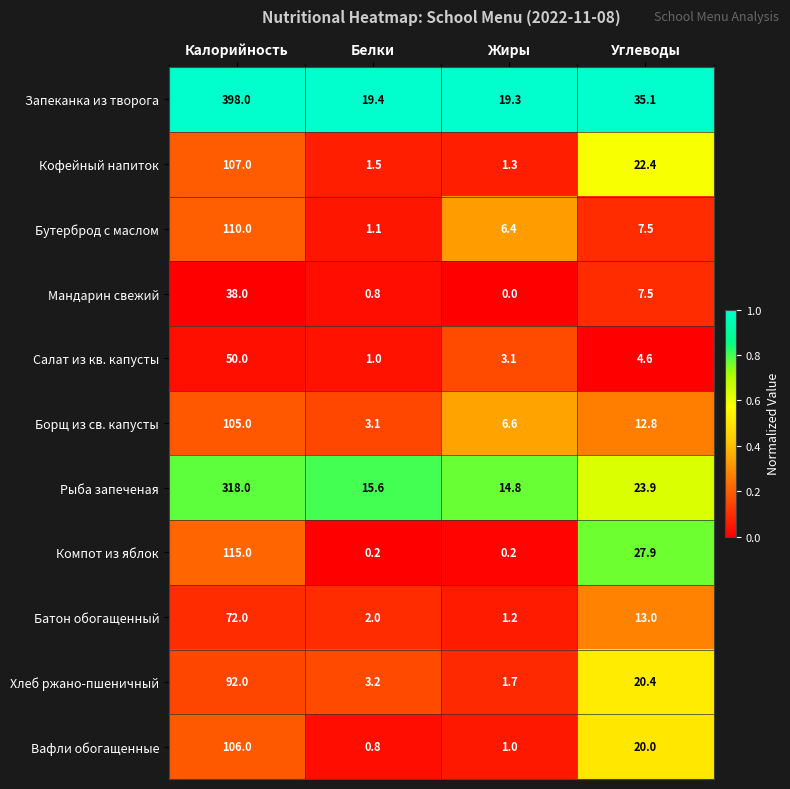

Which label corresponds to the smallest value in the chart?

Жиры